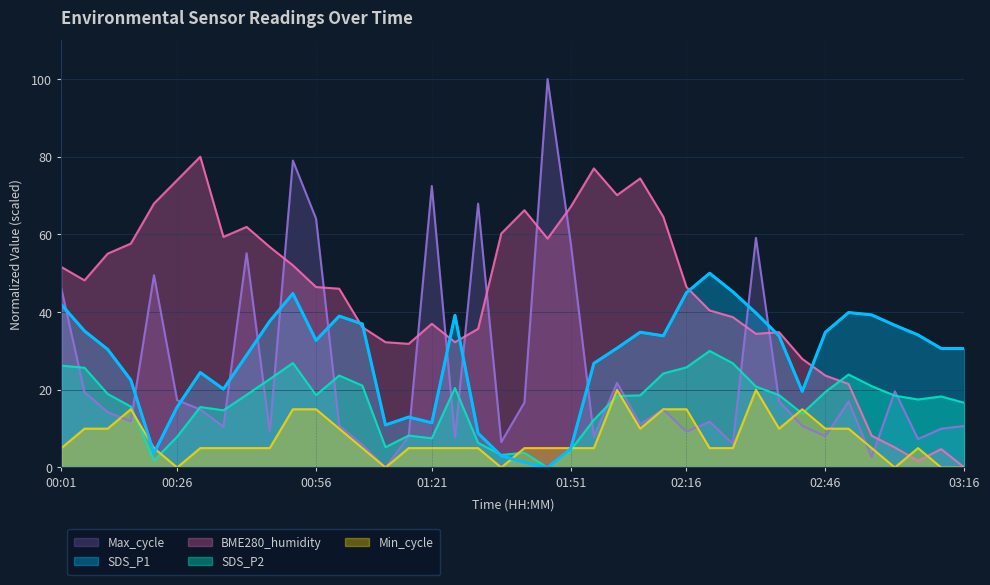

How many times do Max_cycle and SDS_P2 cross each other?

17